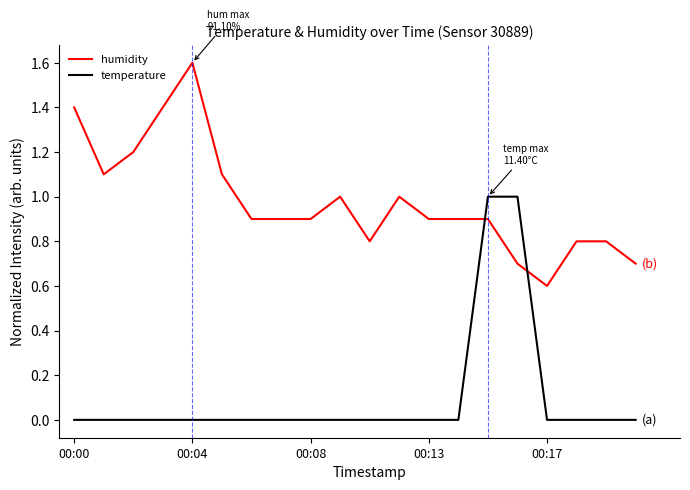

How many times do humidity and temperature cross each other?

2